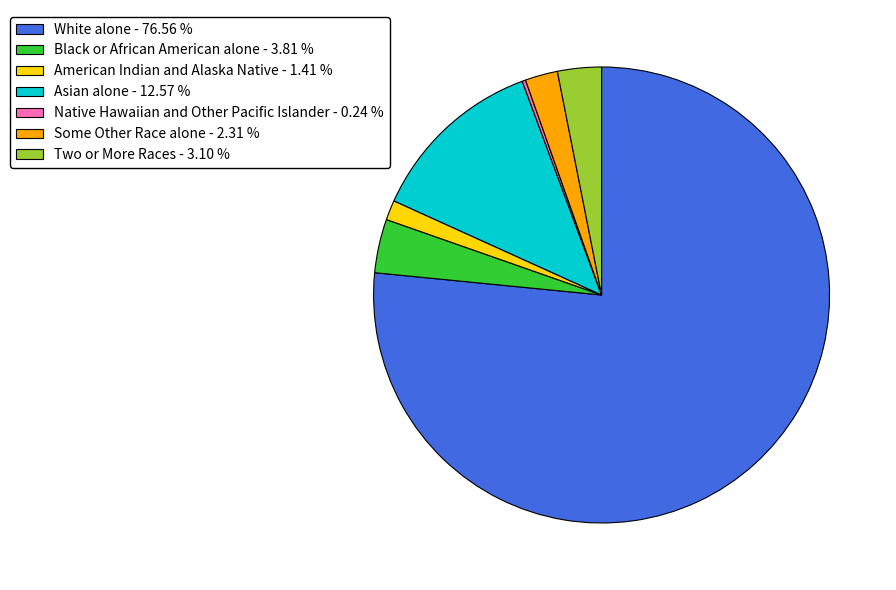

Approximately how many times larger is the value at American Indian and Alaska Native compared to Two or More Races?

0.5